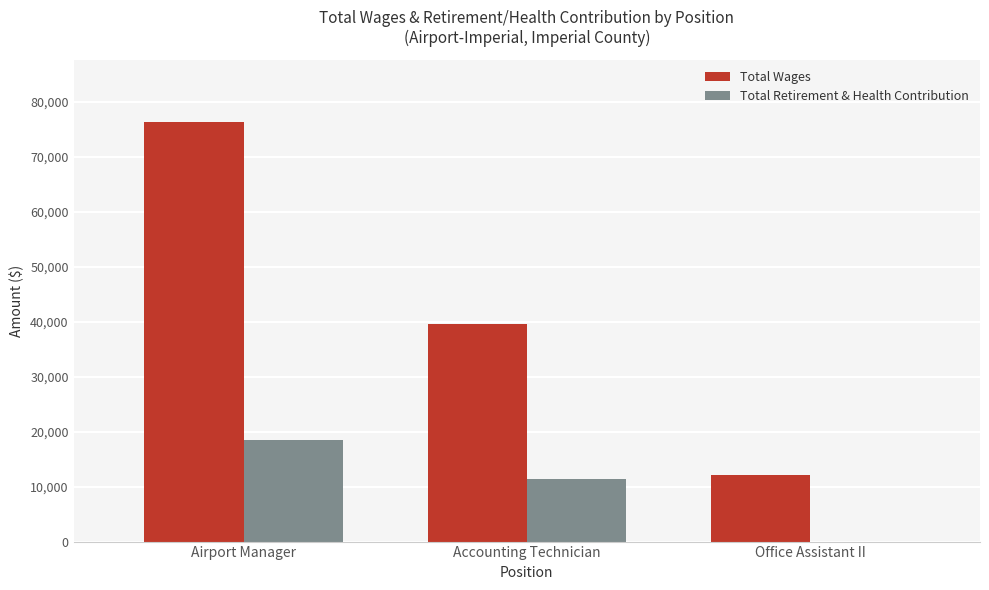

The value of Total Wages at Office Assistant II is 12061. True or false?

True